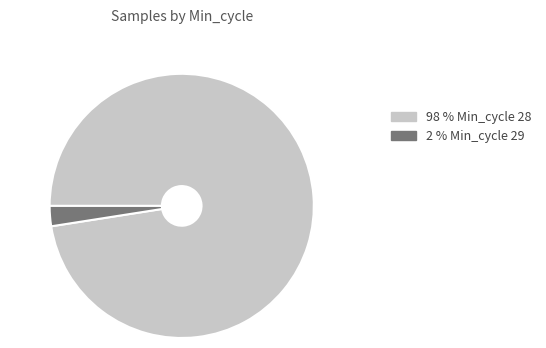

Does any single category account for the majority?

Yes